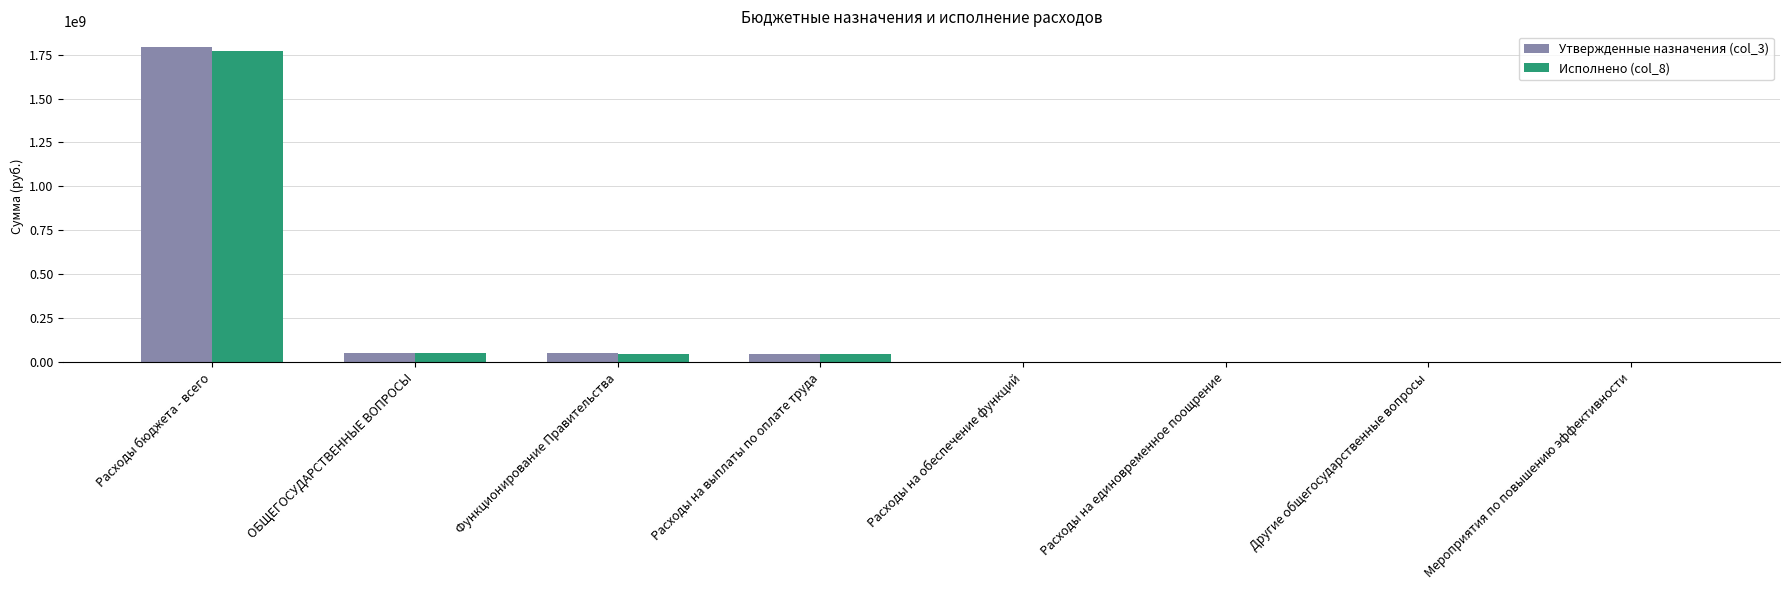

At which category is the sum across all series the highest?

Расходы бюджета - всего